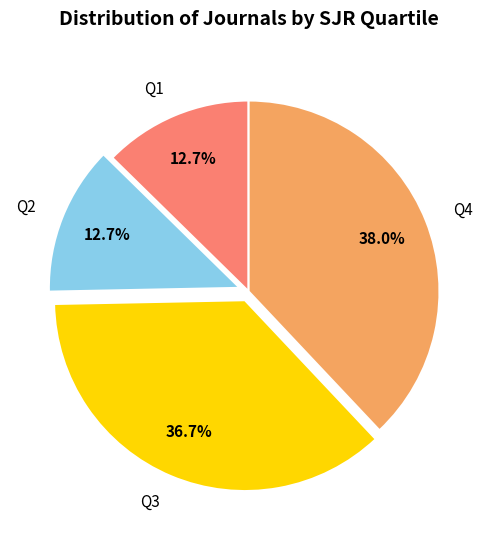

To the nearest percent, what is the difference between the Q3 and Q1 slice percentages?

24%